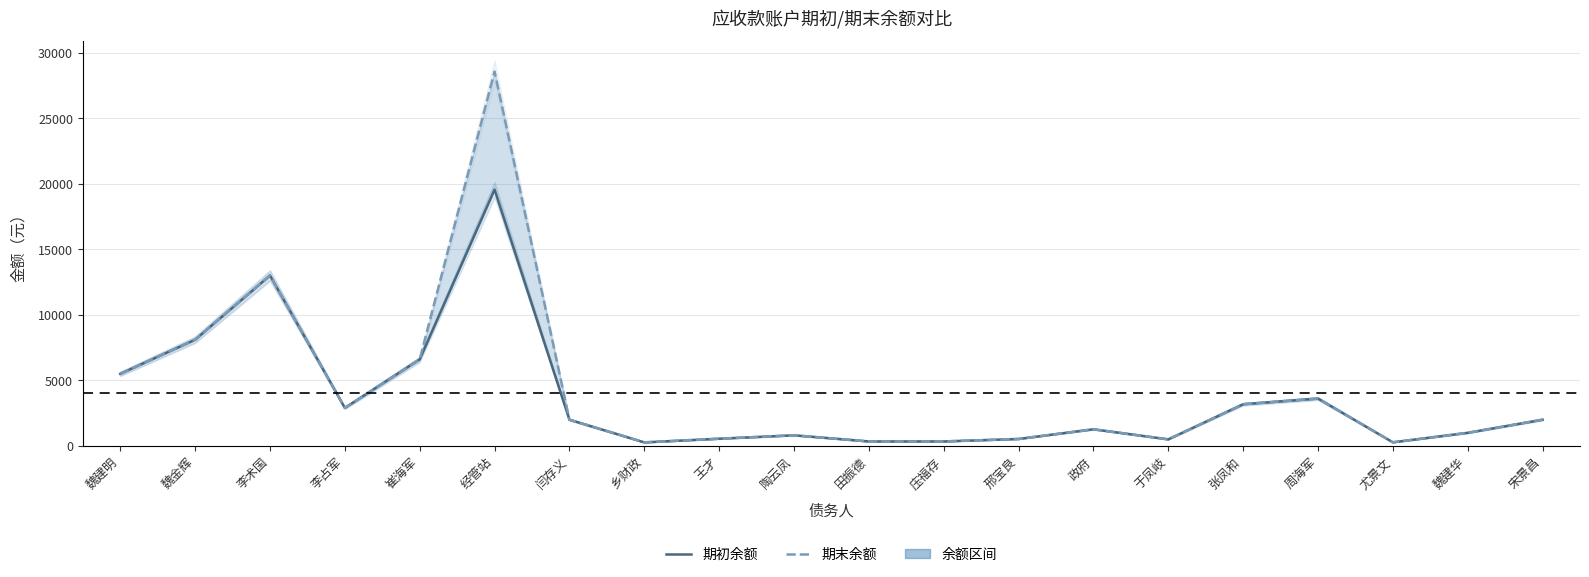

Does the chart display data point markers on the line(s)?

No